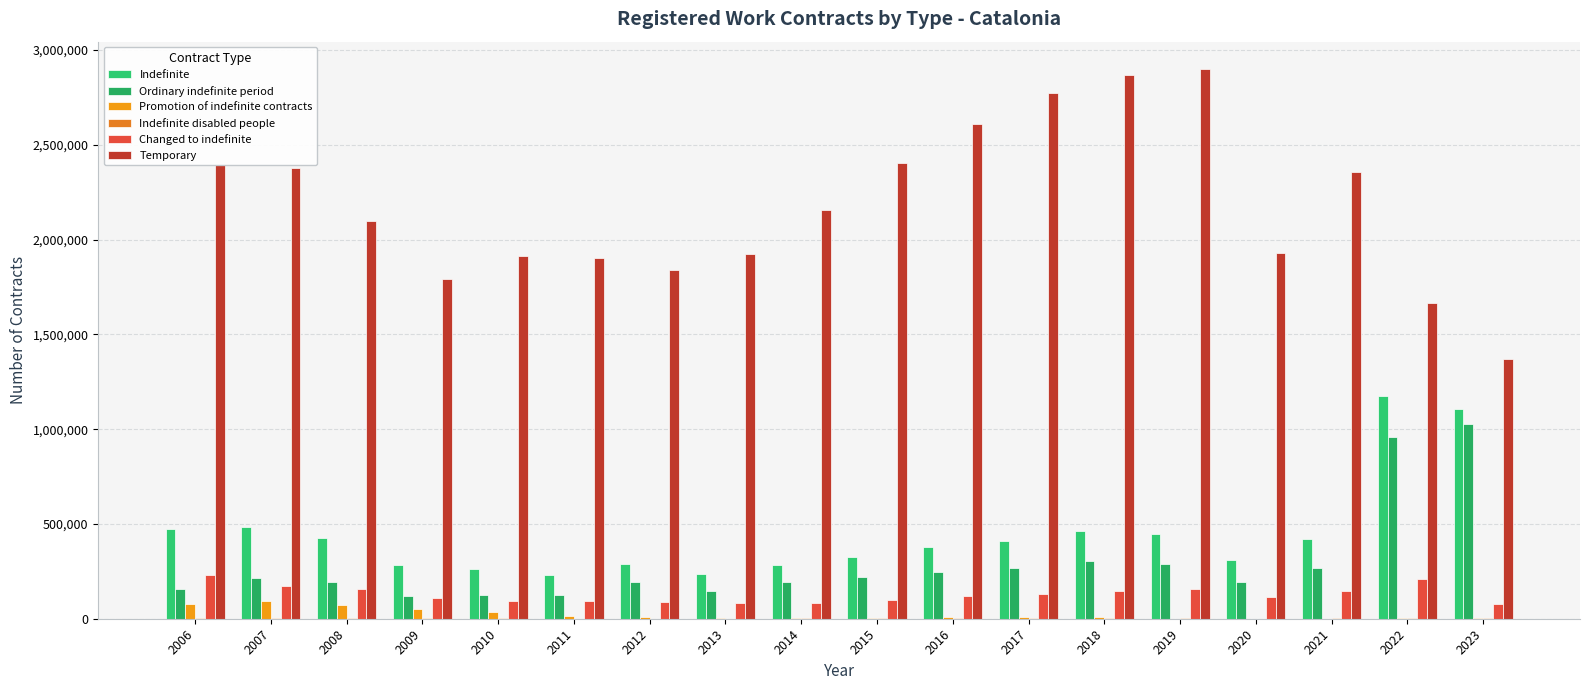

What is the difference between the maximum and second lowest values in the Indefinite series?

939354